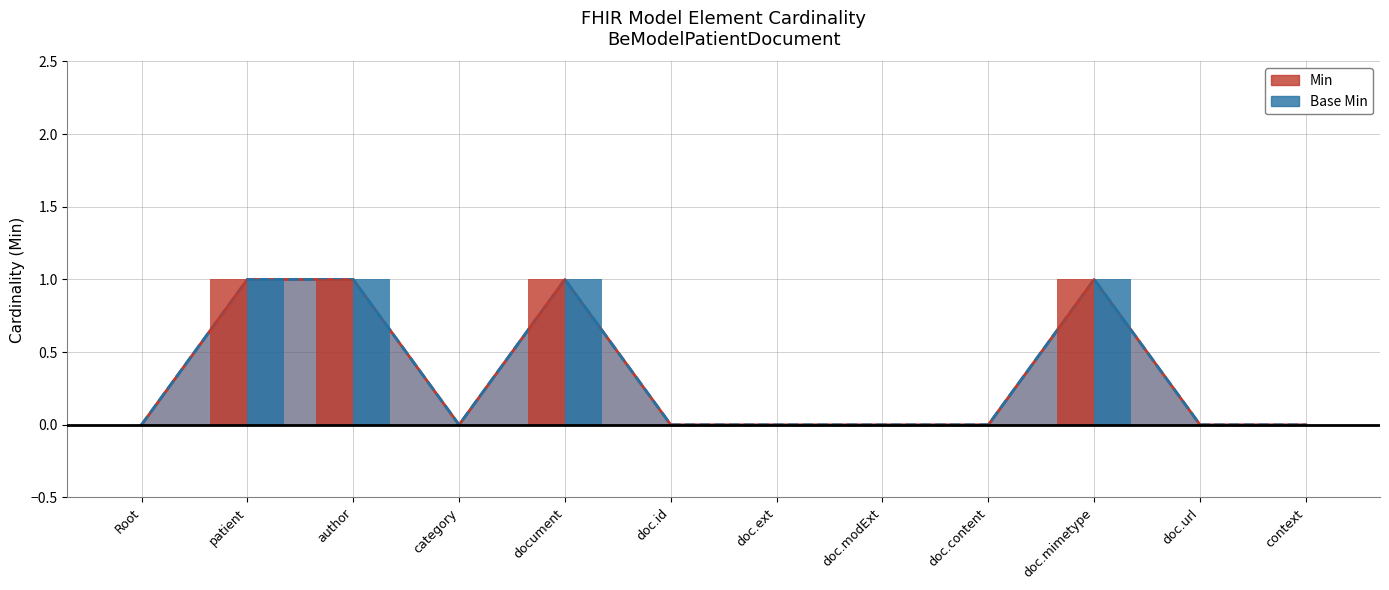

What is the difference between the Base Min values at author and doc.url?

1